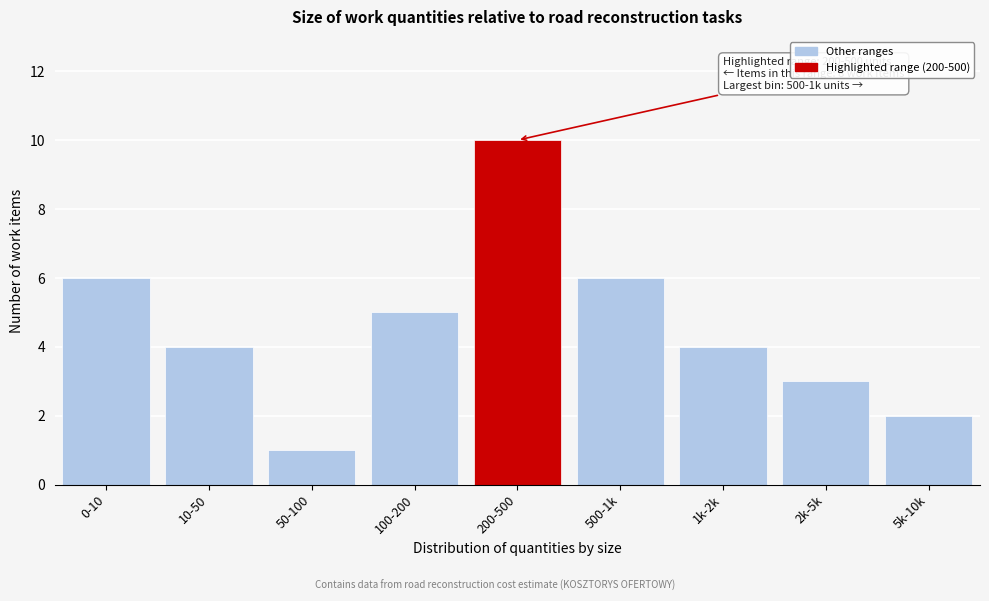

Reading right to left, what are all the values shown in this chart?

5k-10k=2	2k-5k=3	1k-2k=4	500-1k=6	200-500=10	100-200=5	50-100=1	10-50=4	0-10=6